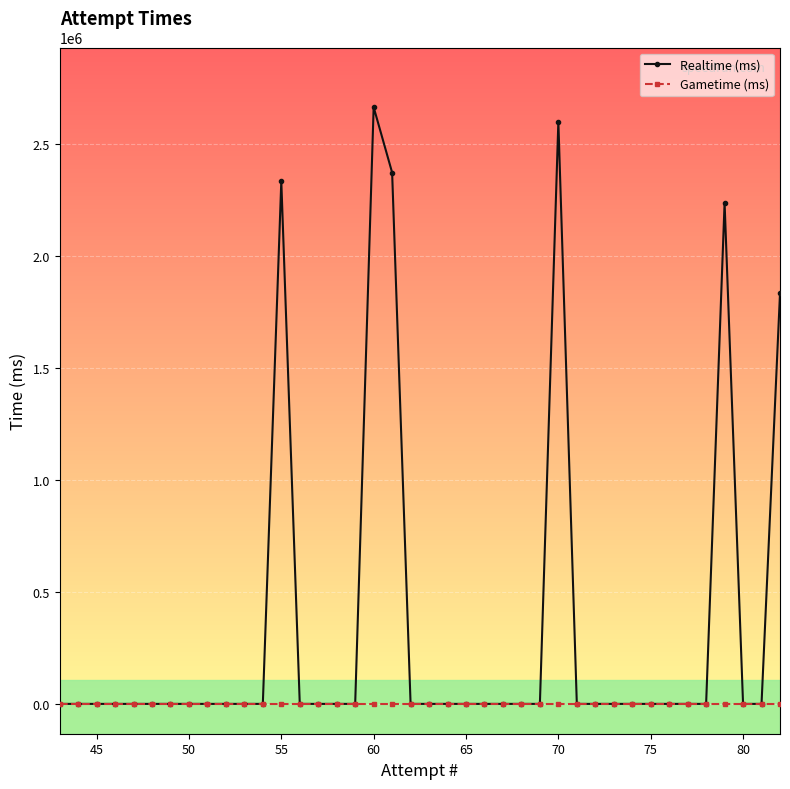

Which series has the largest total across all categories?

Realtime (ms)